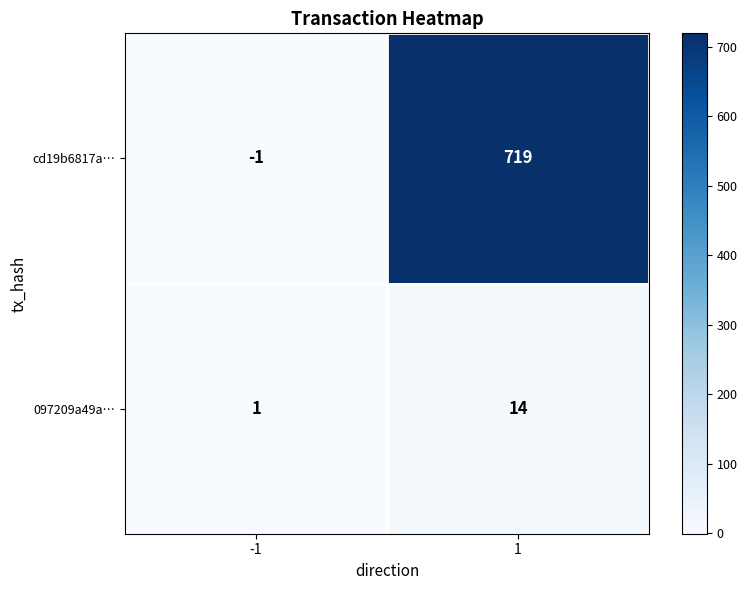

Which series has the widest spread of values?

cd19b6817a…